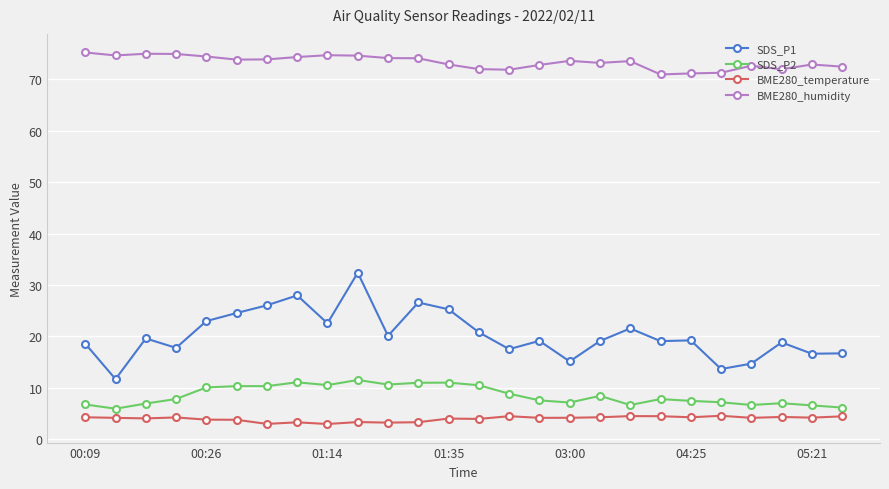

What is the smallest value displayed?

3.0